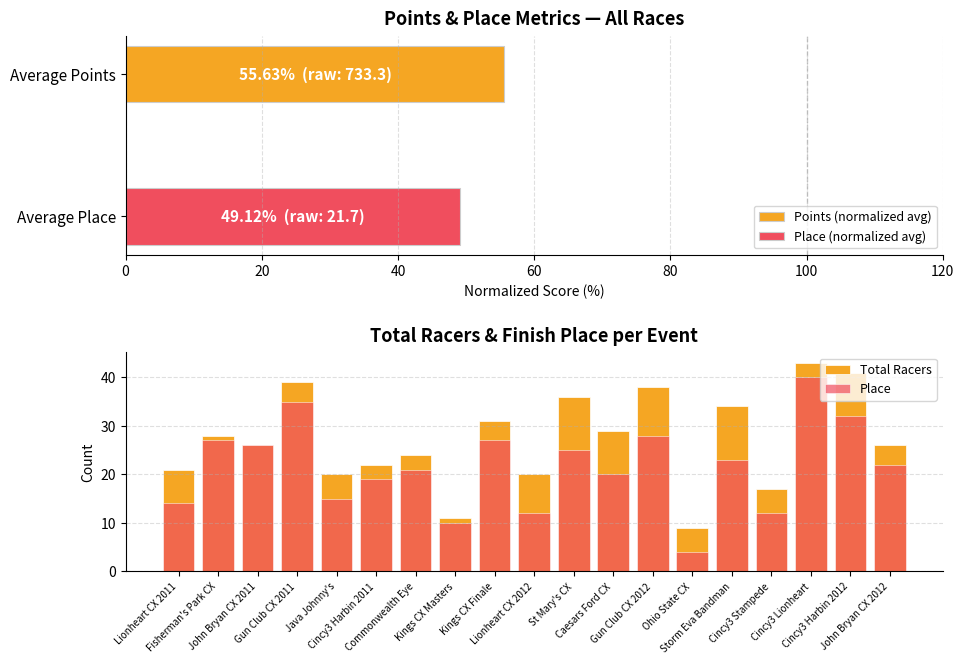

What is the minimum value for Place (normalized avg)?

49.1